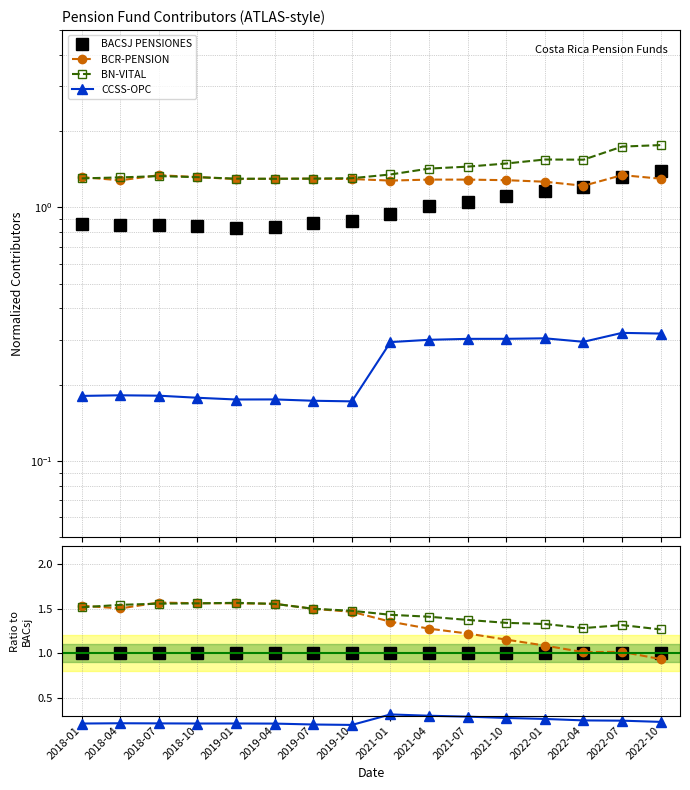

Between 2019-10 and 2022-01, which series saw the biggest shift?

BCR-PENSION